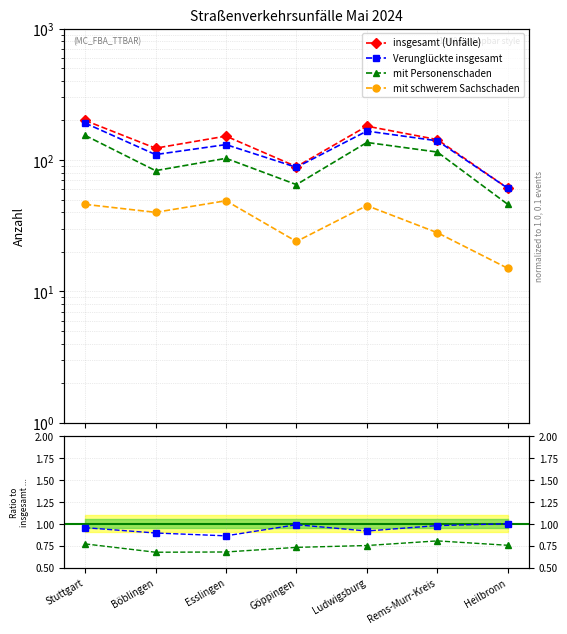

Where is the first local maximum for insgesamt (Unfälle)?

Esslingen